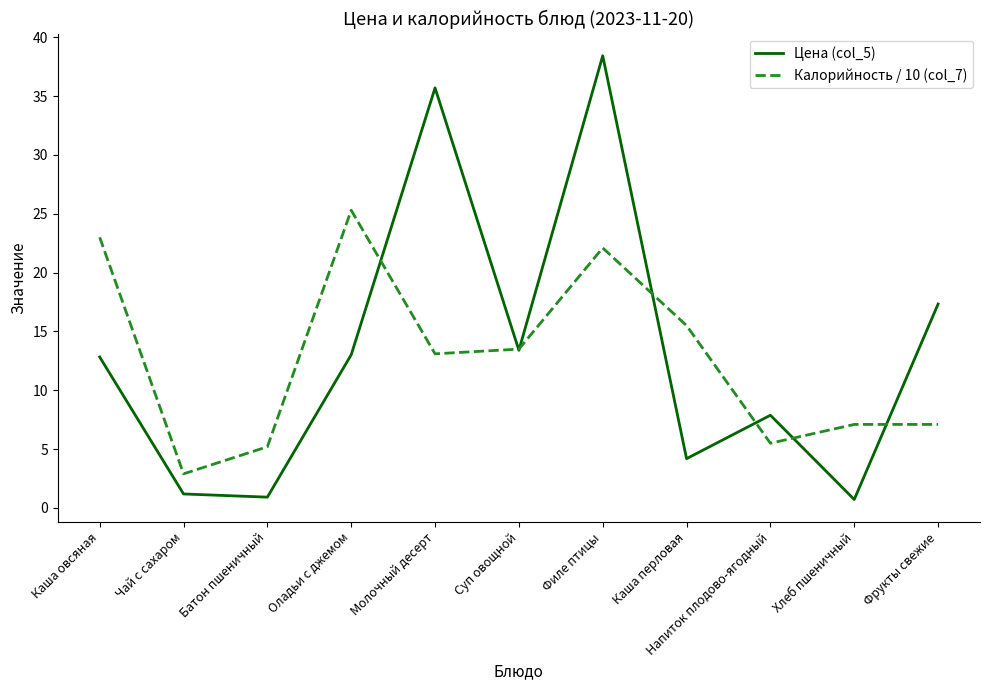

What is the difference between the second highest and minimum values in the Калорийность / 10 (col_7) series?

20.1